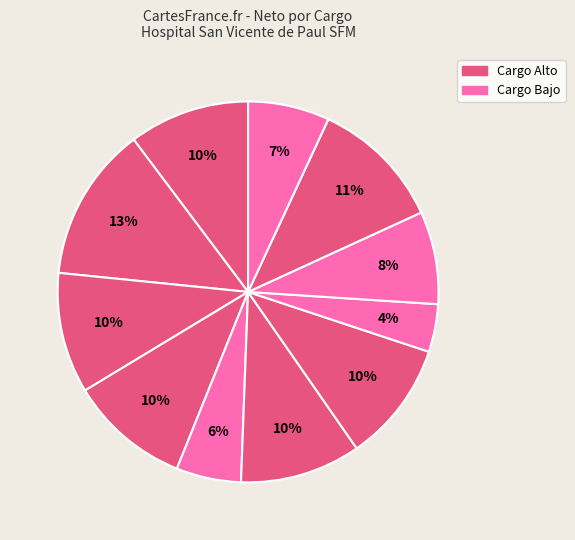

How many segments does this pie chart have?

11